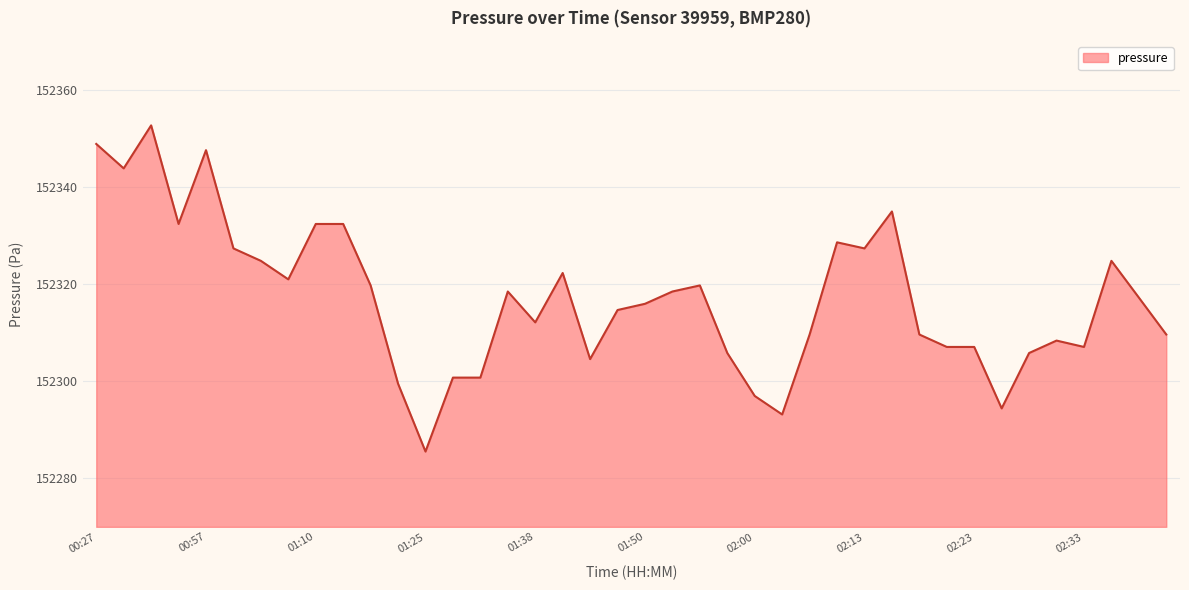

What is the smallest value displayed?

152285.5